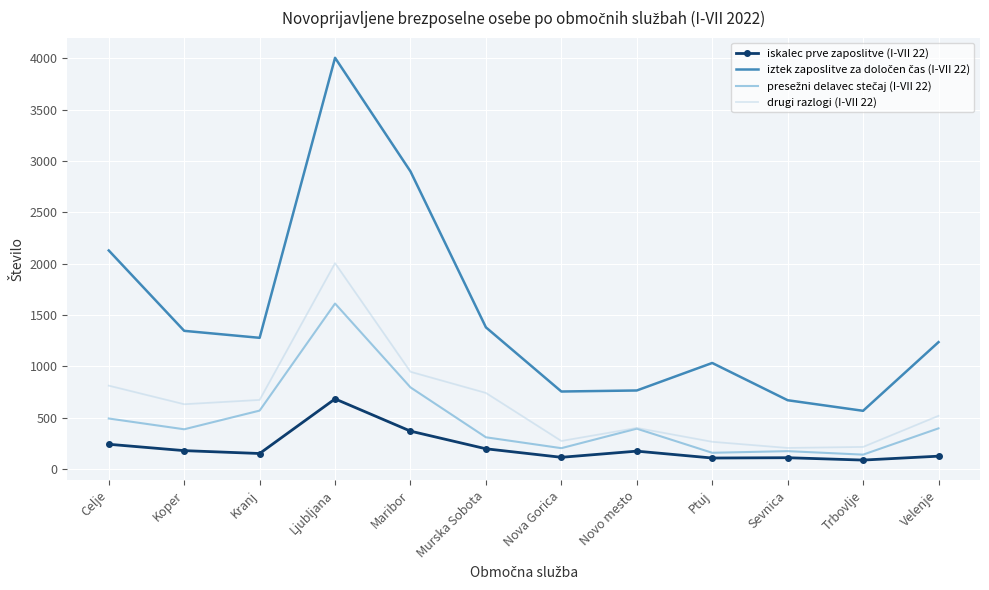

True or false: drugi razlogi (I-VII 22) has a value of 498 at Maribor.

False